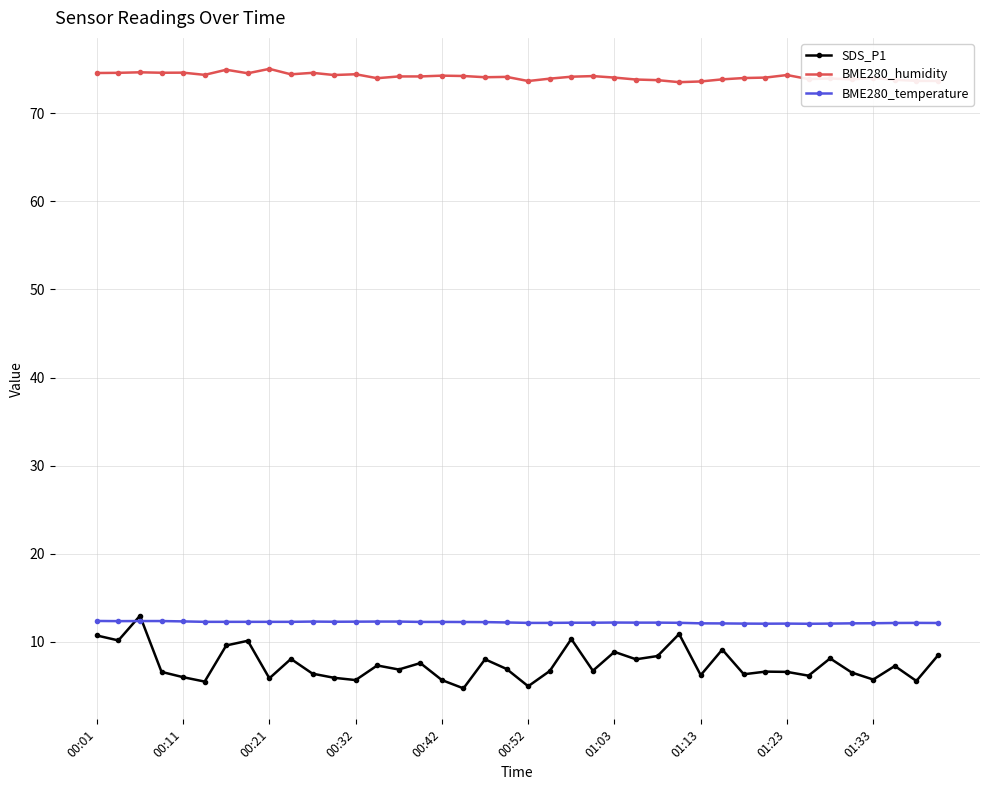

True or false: SDS_P1 has more than 1 interior local peaks.

True